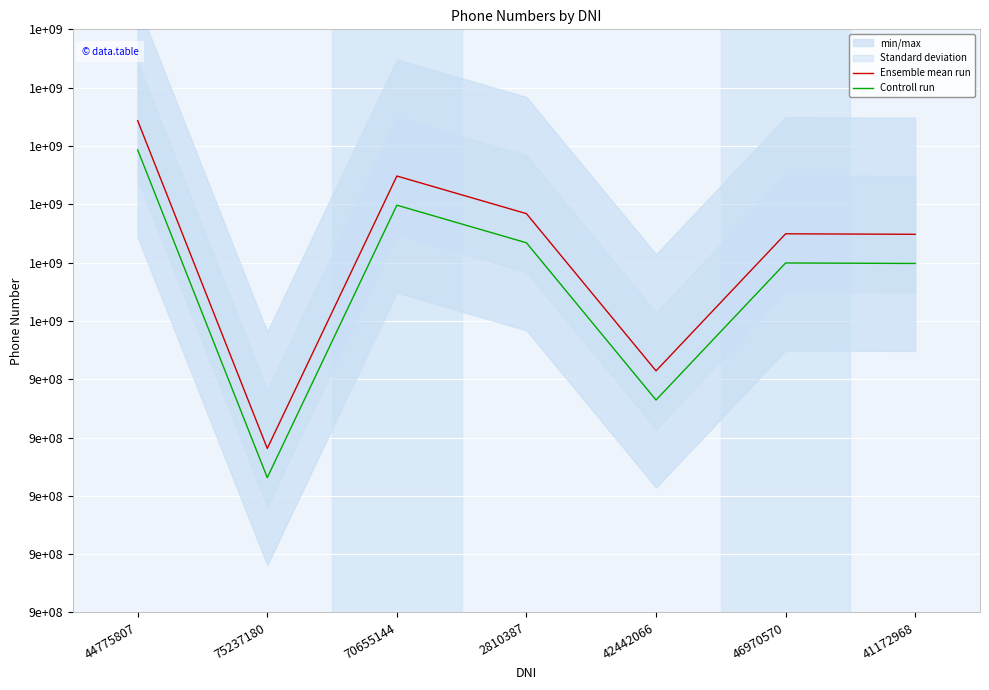

True or false: Controll run and Ensemble mean run intersect in this chart.

False